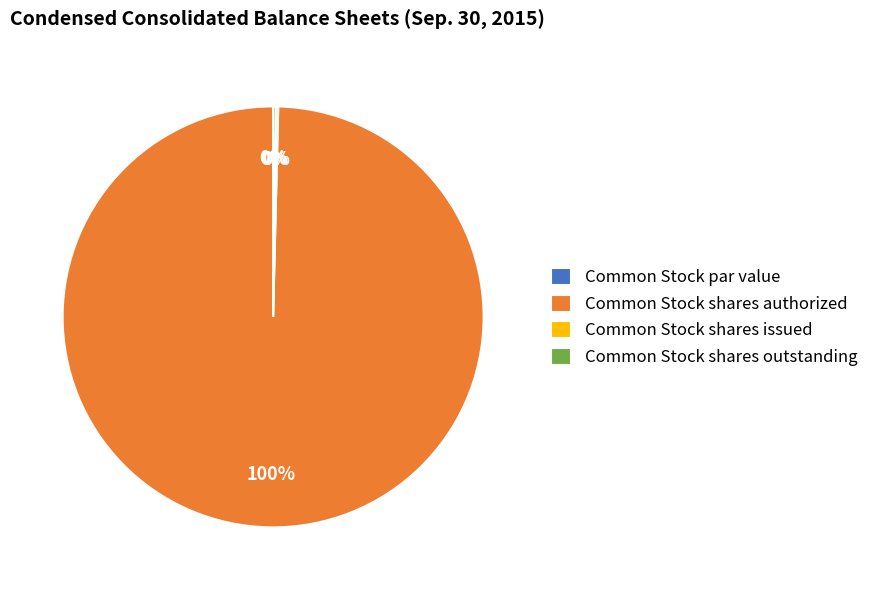

Count the number of slices in the pie.

4